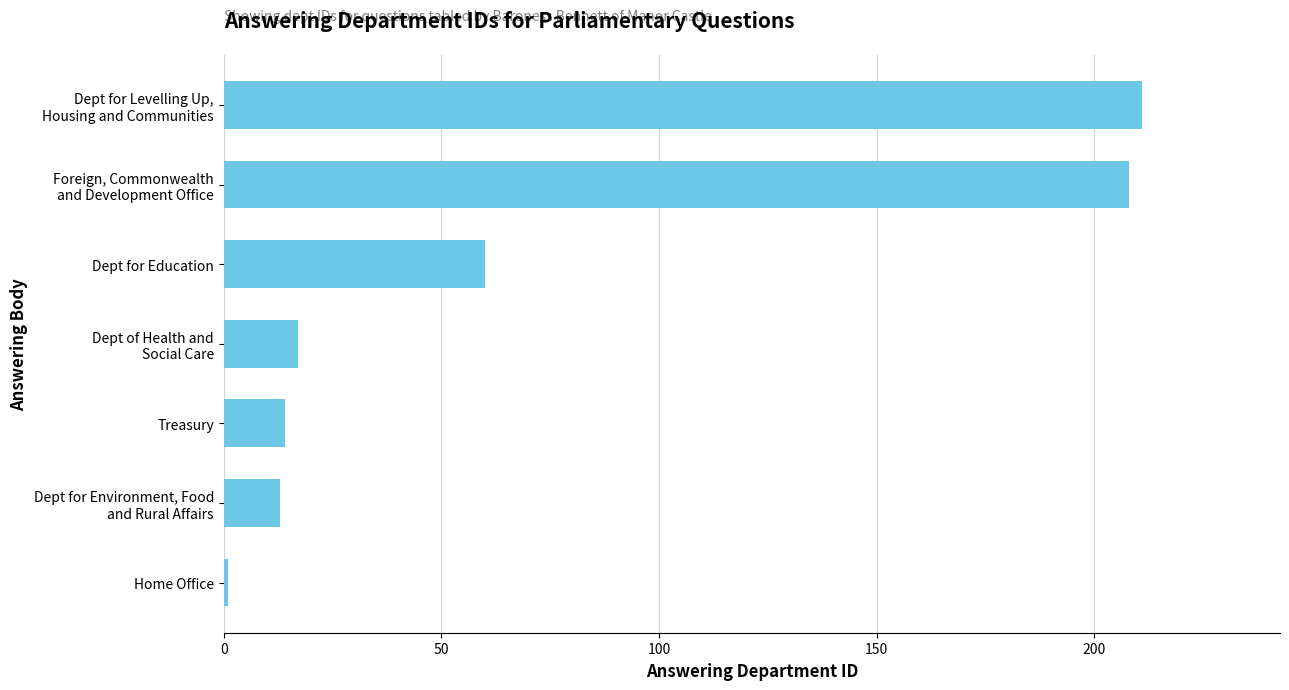

Reading top to bottom, what are all the values shown in this chart?

211	208	60	17	14	13	1